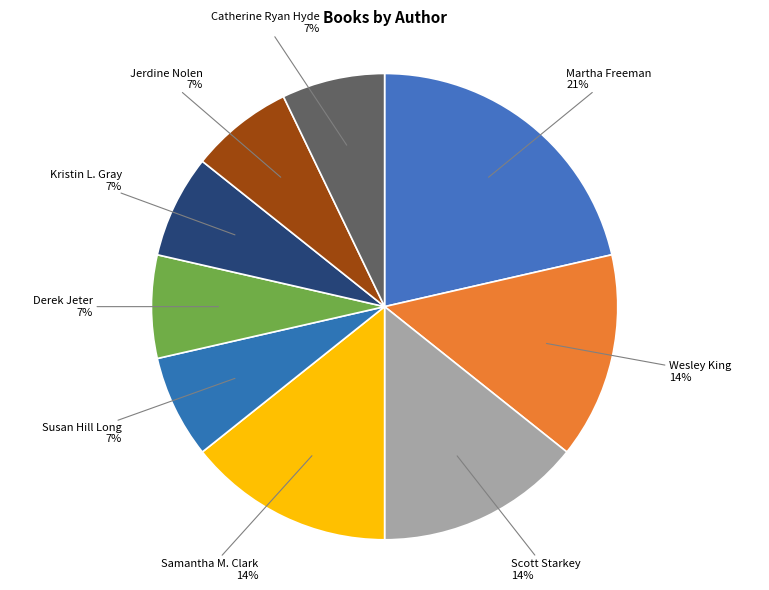

To the nearest percent, what is the combined percentage of Catherine Ryan Hyde and Martha Freeman?

29%